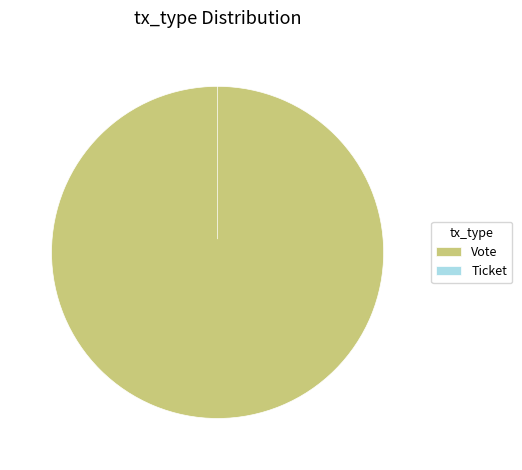

Is it true that Vote is 100% of the pie?

True